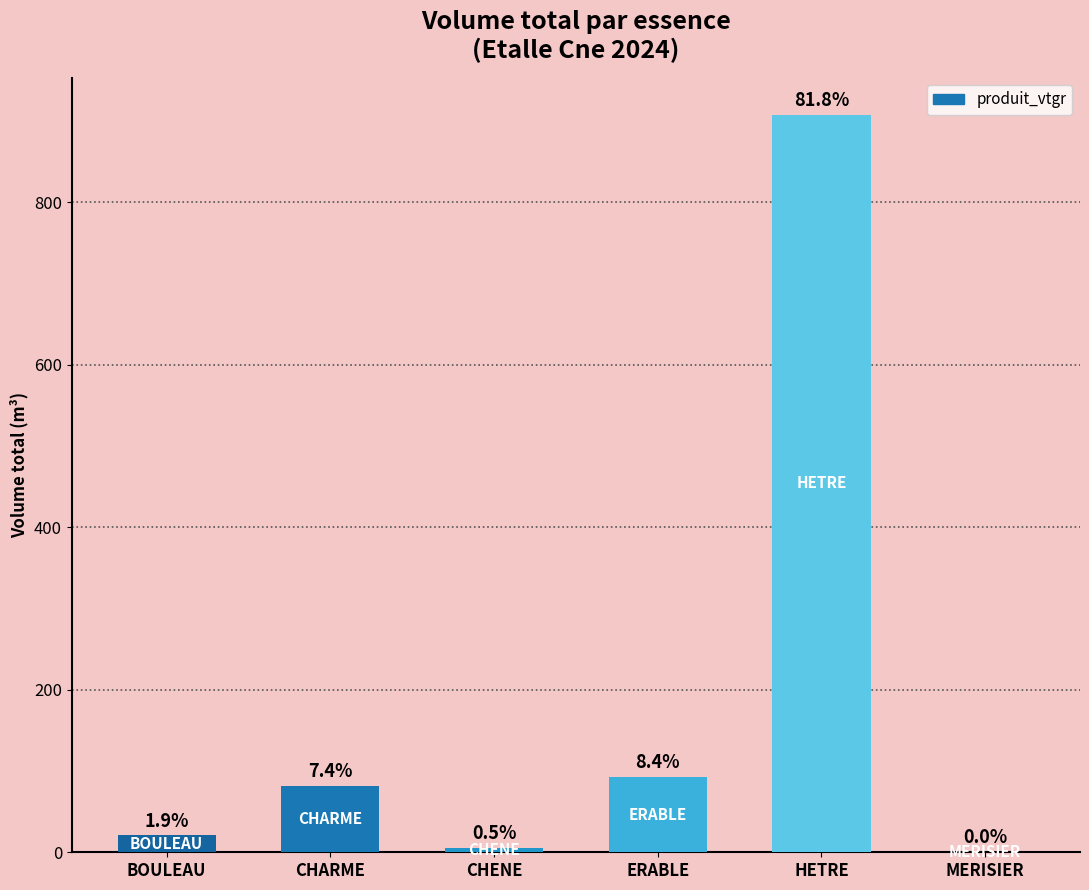

Rank the categories by value from highest to lowest.

HETRE, ERABLE, CHARME, BOULEAU, CHENE, MERISIER